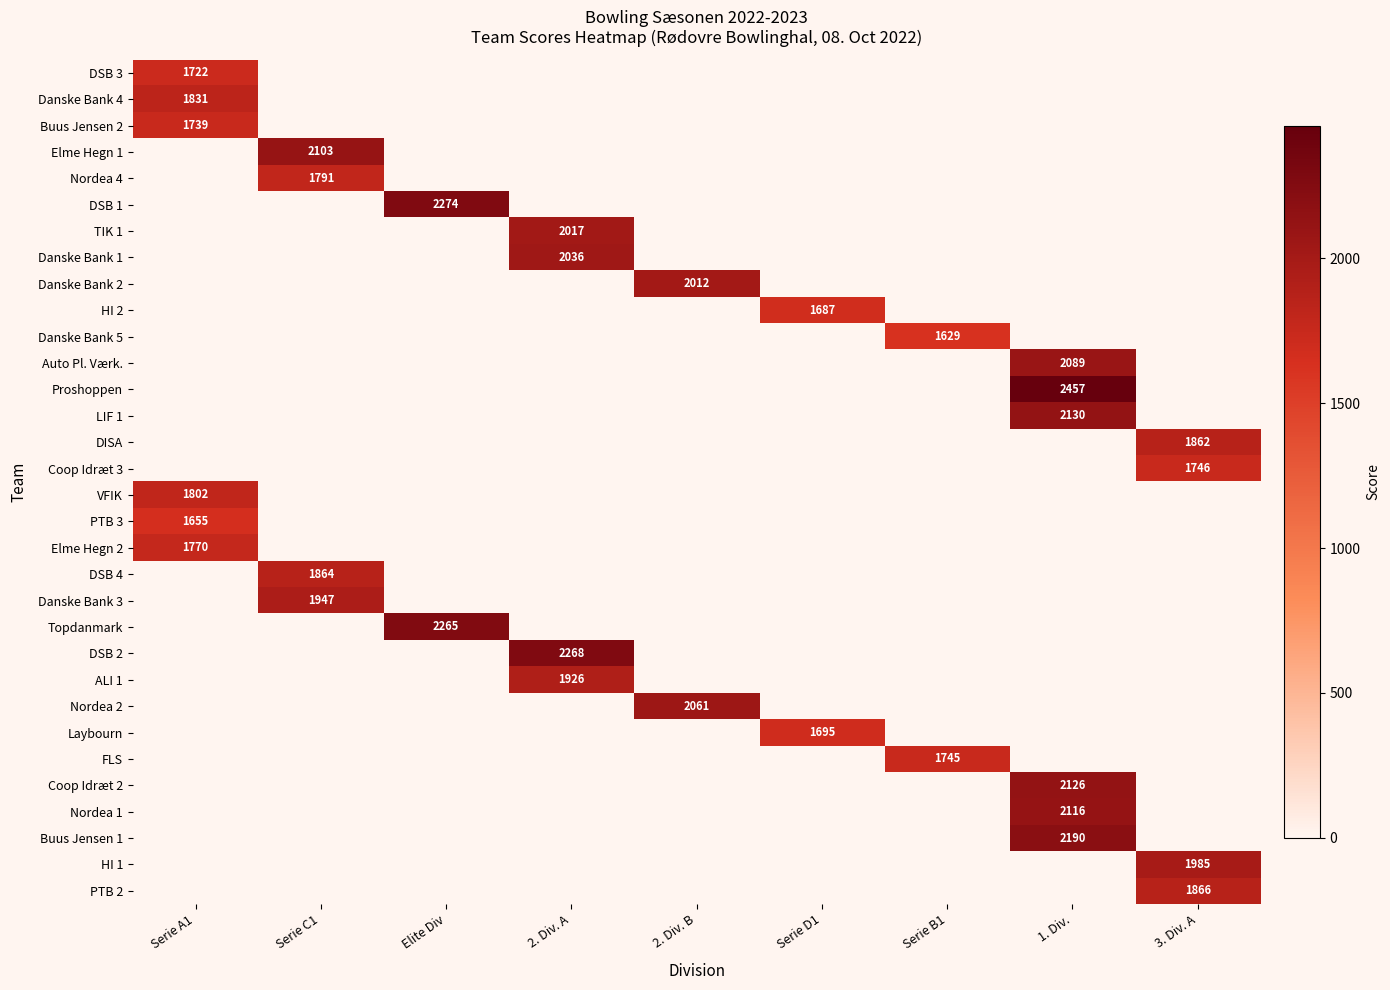

The Danske Bank 3 series shows 3114 at Serie C1. True or false?

False